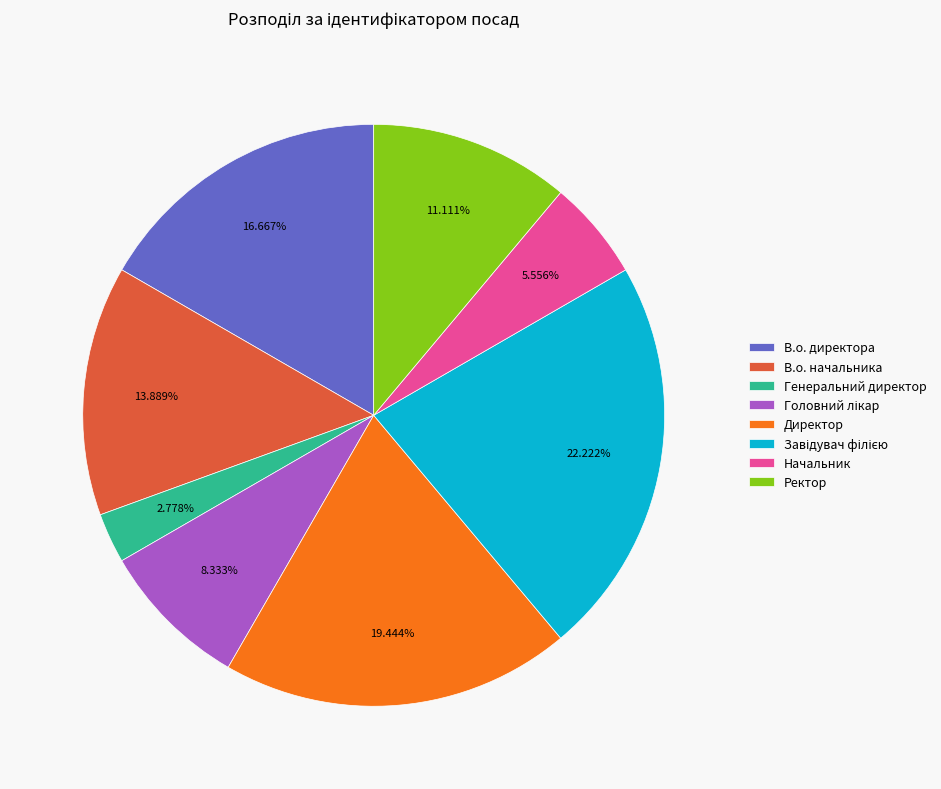

Is there a majority slice in this chart?

No